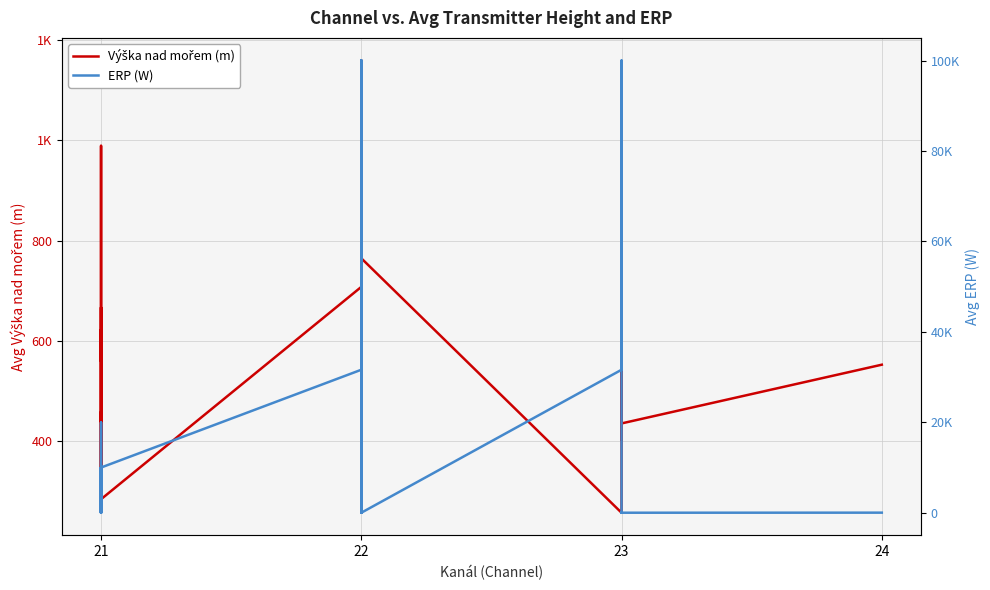

Where is the first local minimum for Výška nad mořem (m)?

21